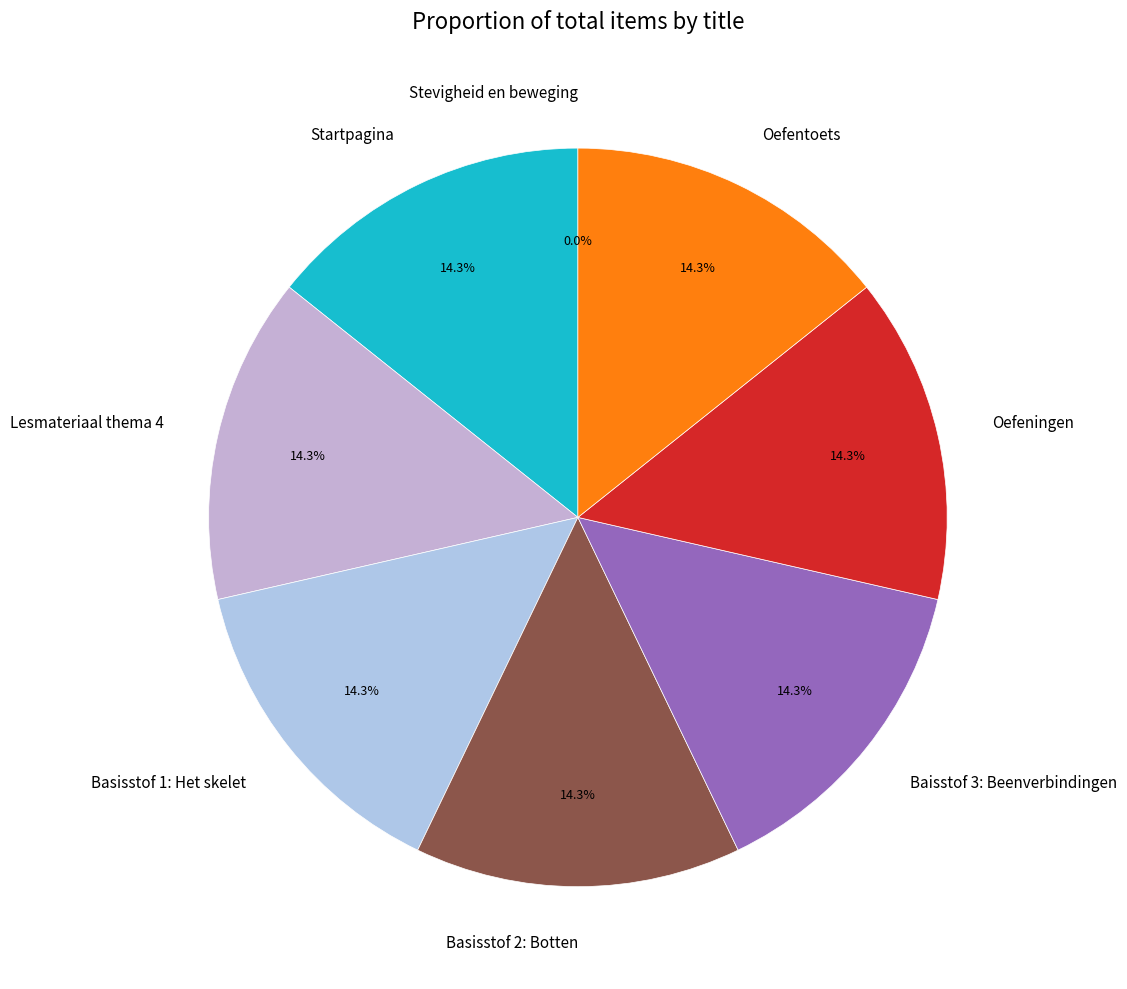

What is the total percentage of Basisstof 2: Botten and Lesmateriaal thema 4?

28.6%